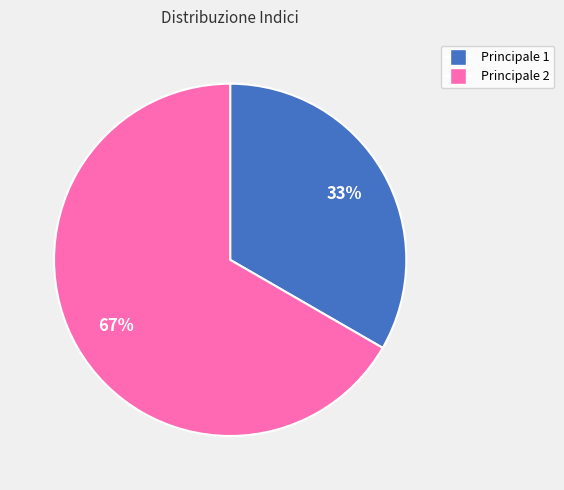

To the nearest percent, what is the average slice percentage?

50%